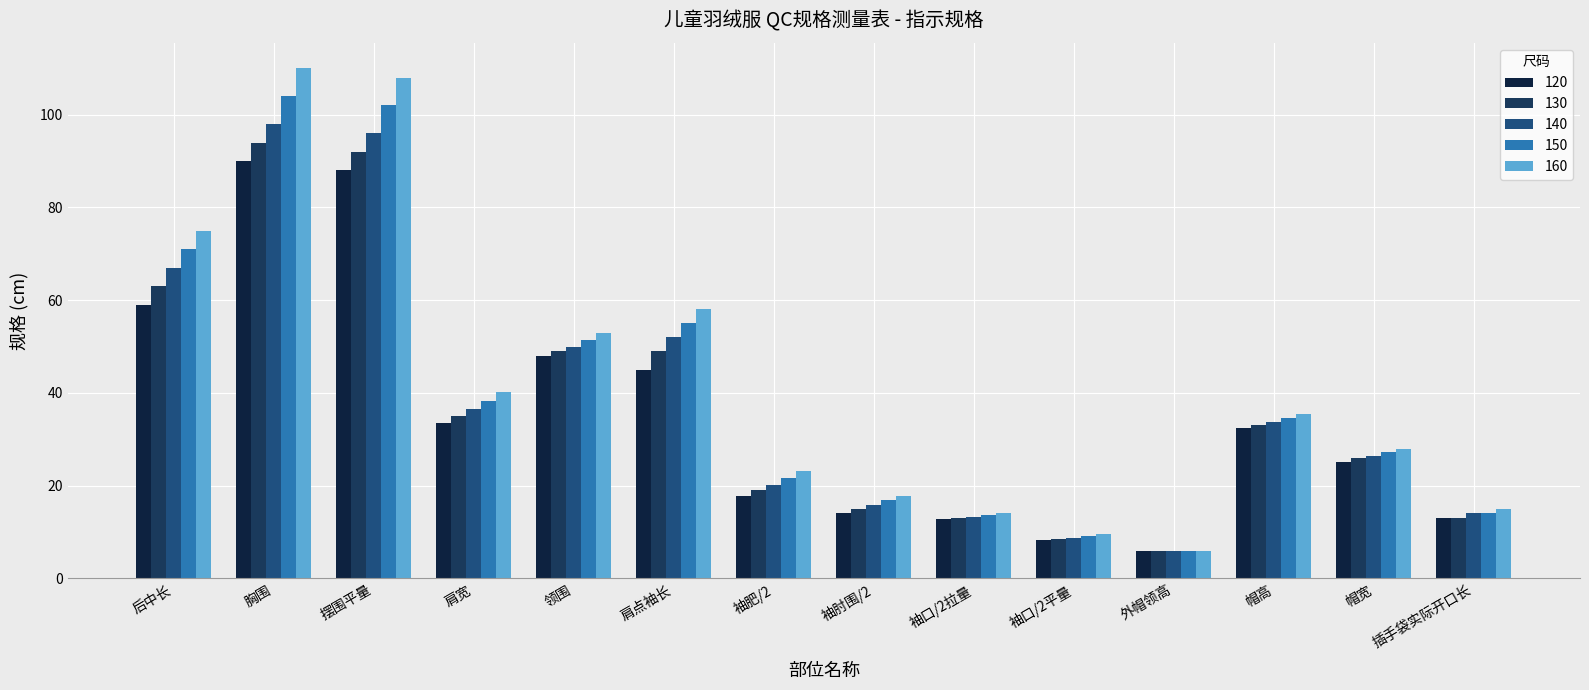

Between 袖肥/2 and 帽宽, which is larger?

帽宽